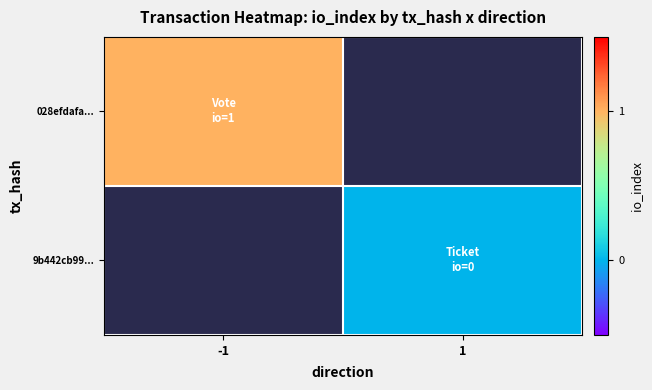

The value of 028efdafa... at -1 is 1.0. True or false?

True